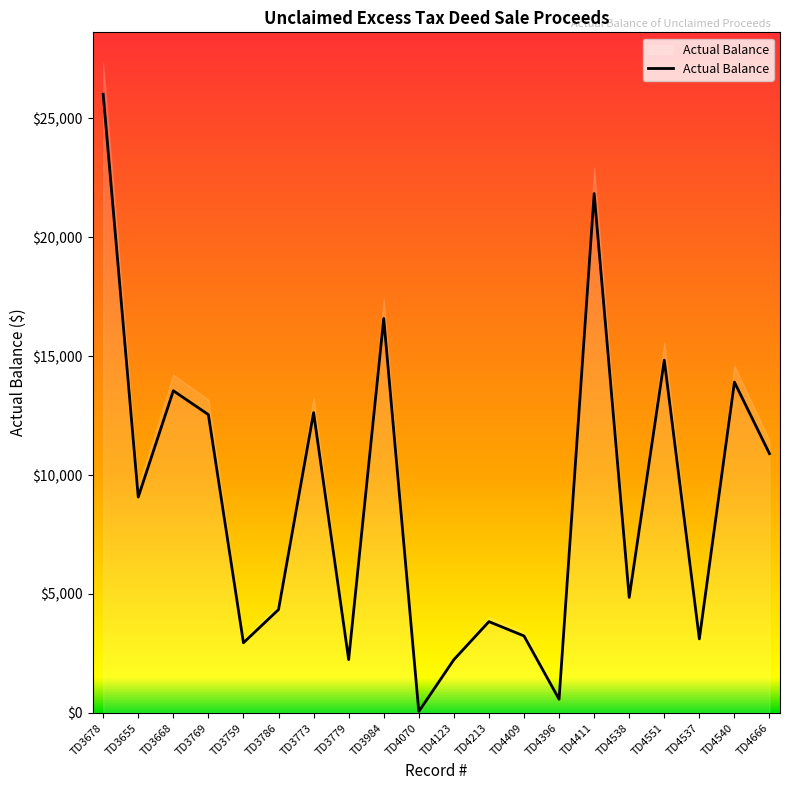

True or false: the data has more than 2 interior local peaks.

True